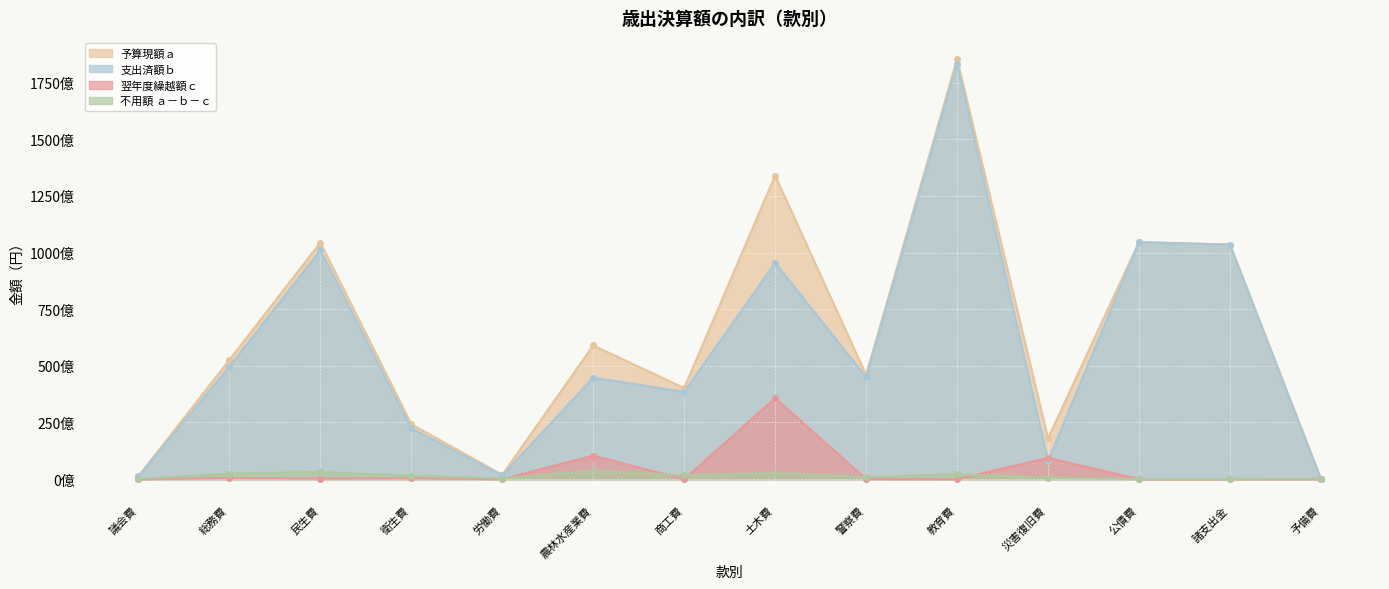

Where does the 予算現額ａ series first go above 52624851091?

民生費